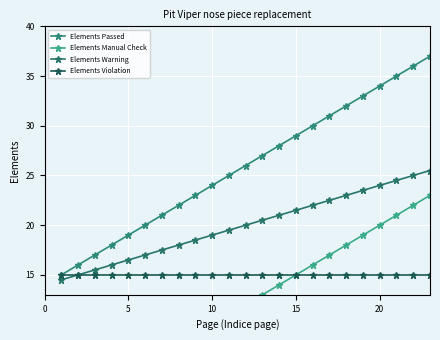

What is the difference between the maximum and minimum values in the Elements Manual Check series?

22.0